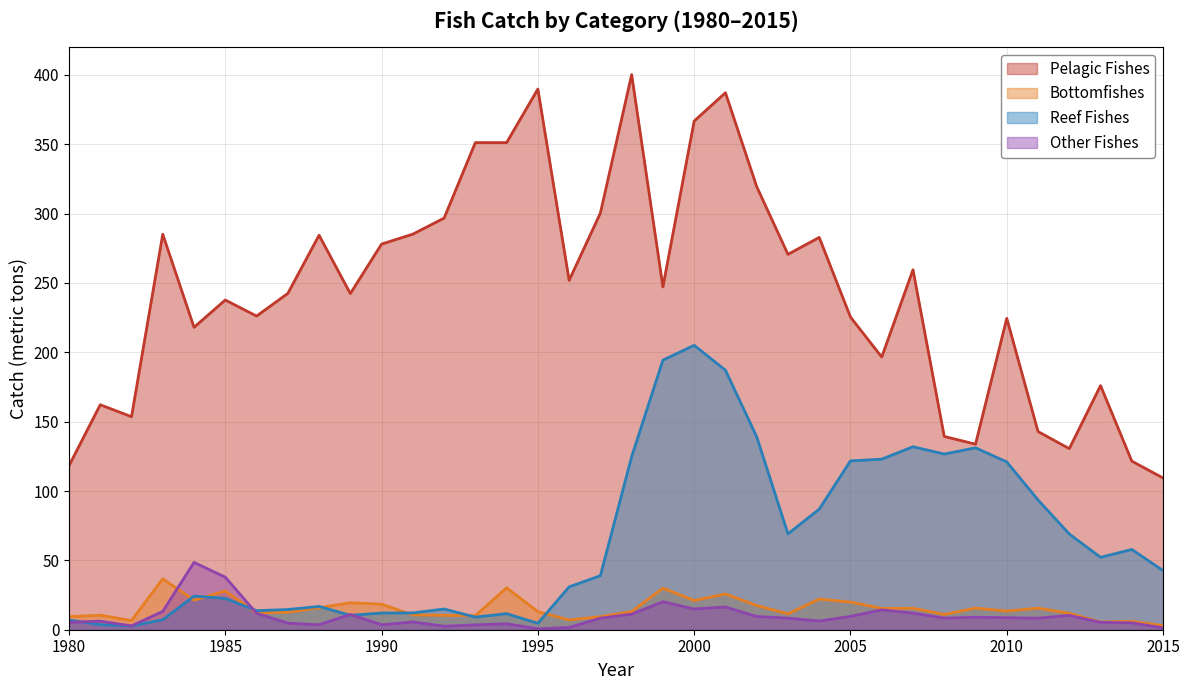

What is the difference between the Pelagic Fishes values at 2008 and 2011?

3.5